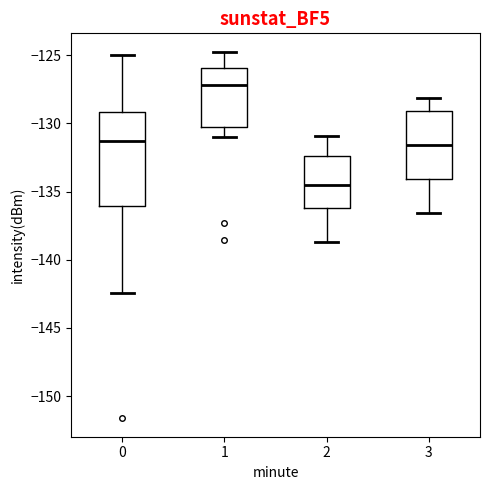

Where is the lower edge of the box at x = 1 on the y-axis? The values are not printed on the chart, so give them approximately, as read against the axis.

-130.0